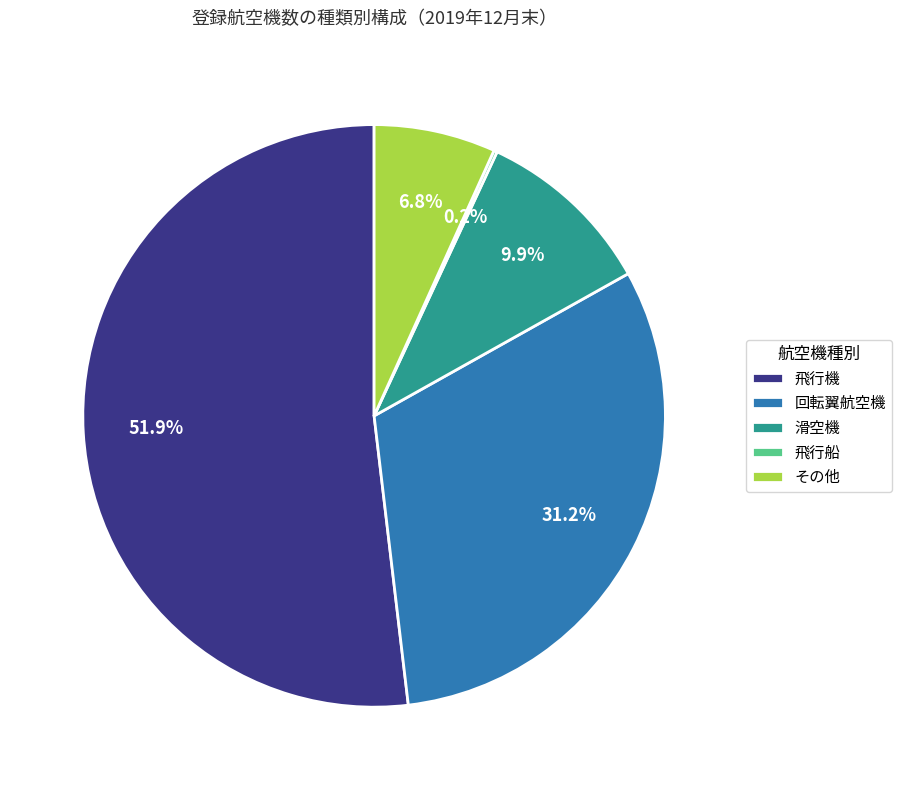

What portion of the pie excludes 滑空機?

90.1%